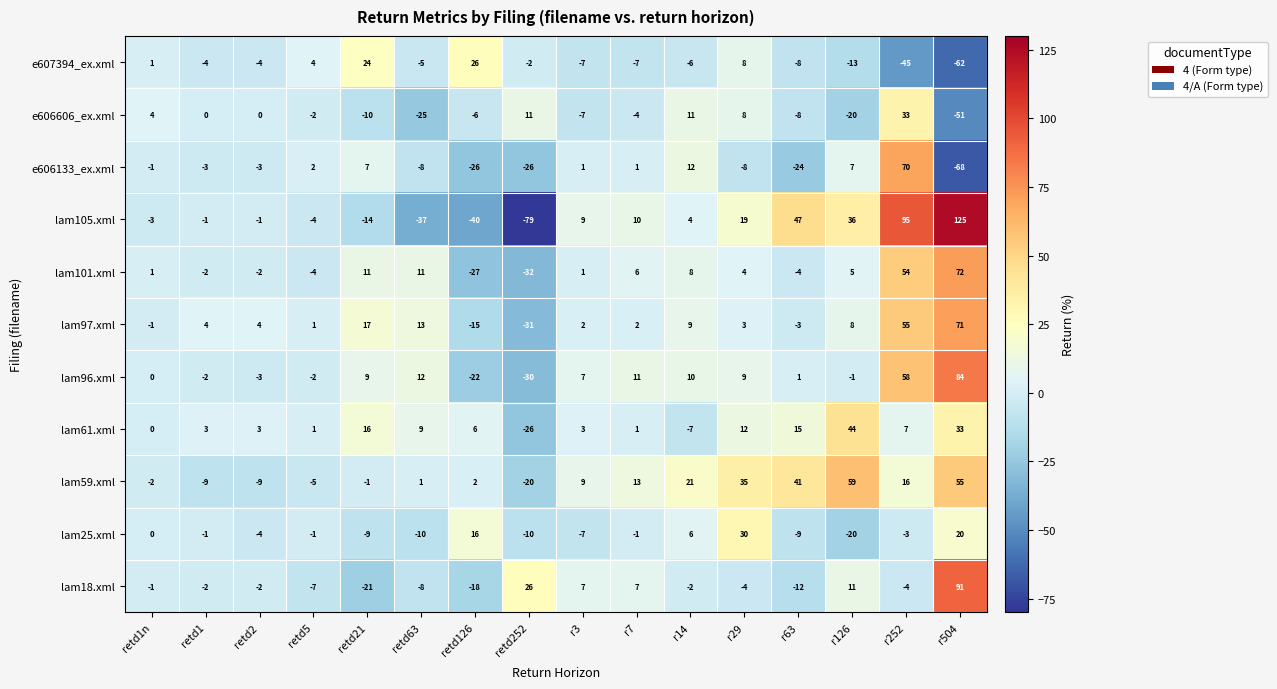

Which series has the largest total across all categories?

lam59.xml